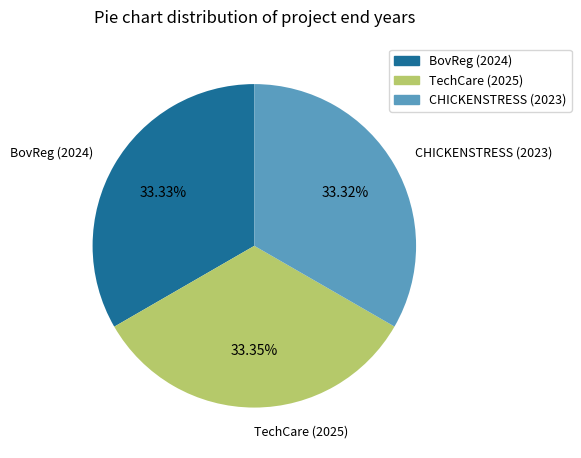

True or false: TechCare (2025) accounts for 19% of the total.

False